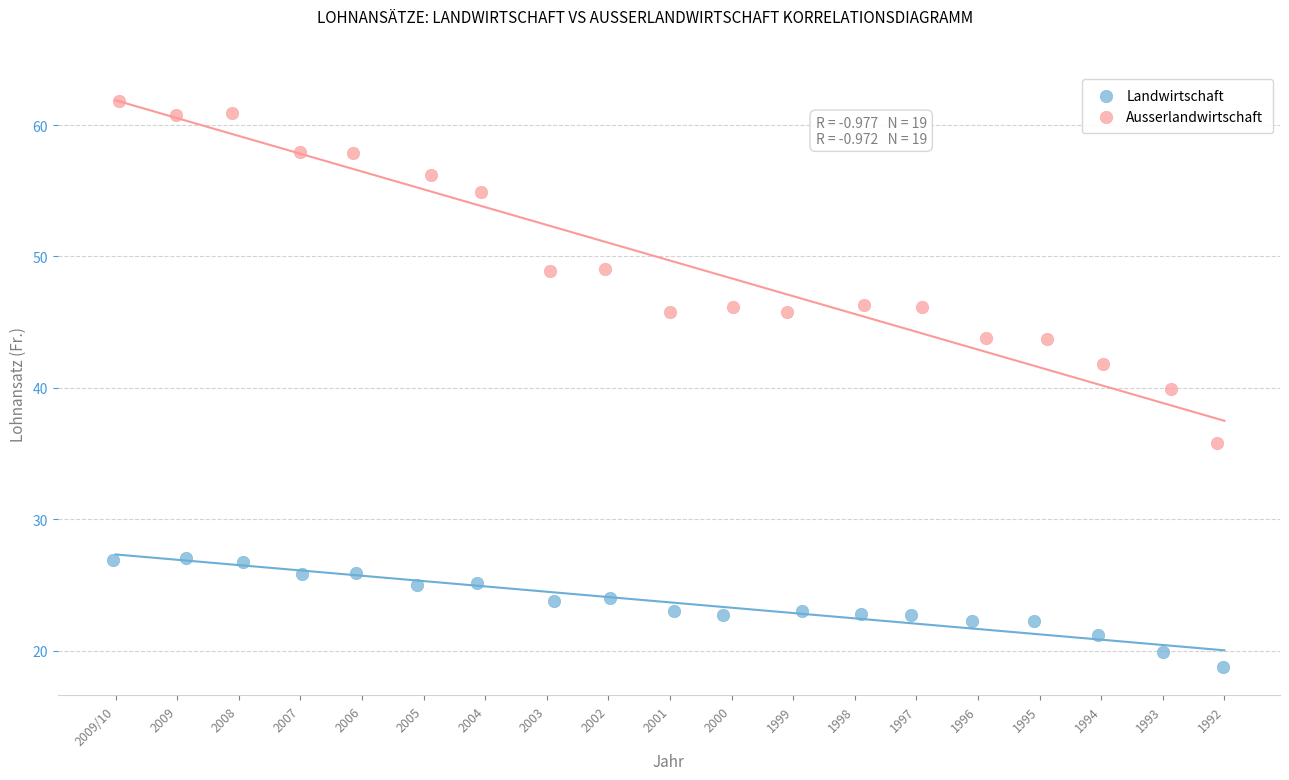

Which series contains the highest Y value?

Ausserlandwirtschaft